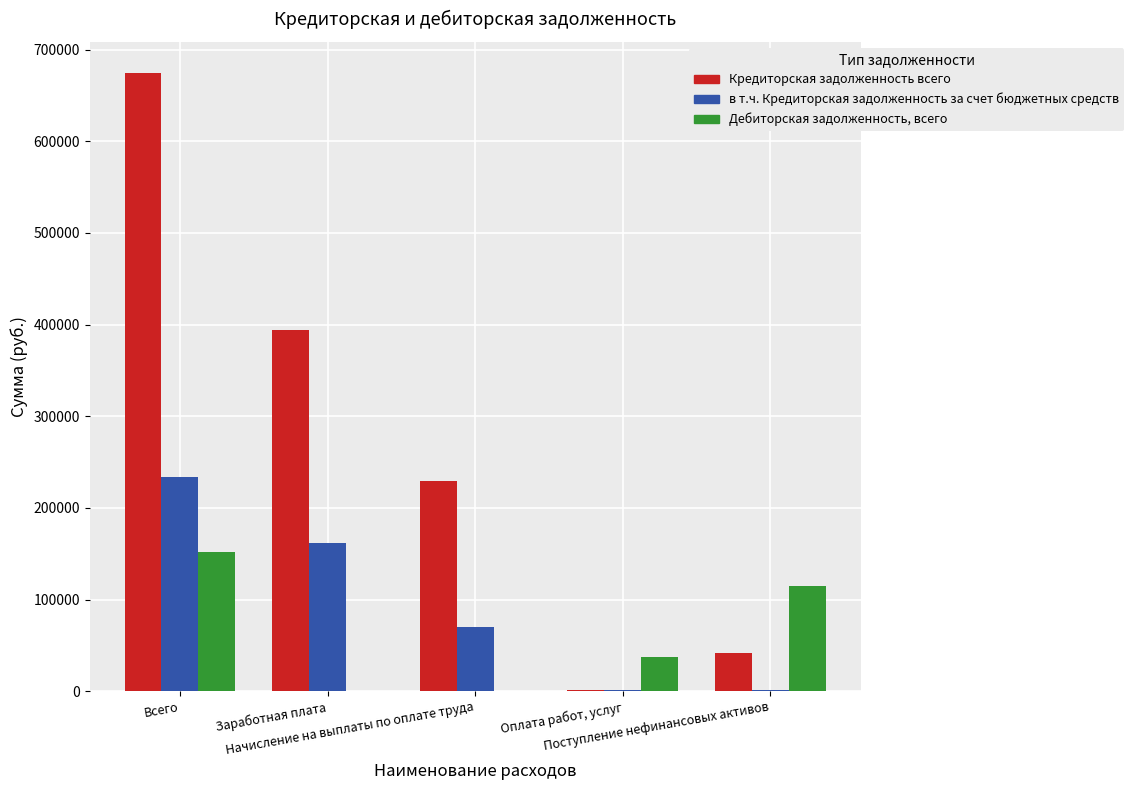

Where is Дебиторская задолженность, всего nearest to the value 76190?

Оплата работ, услуг